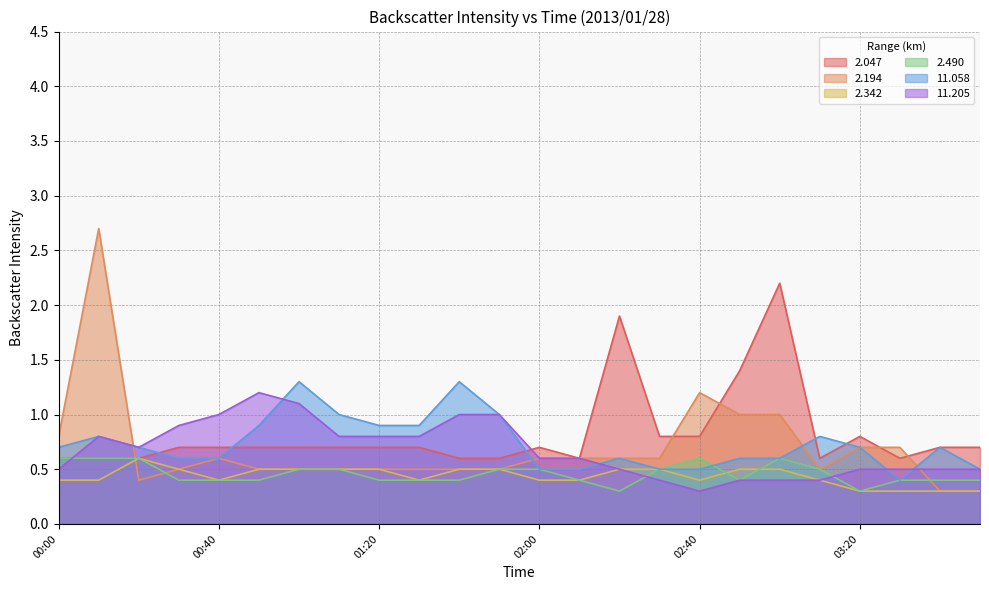

After their last crossing, which series has the higher values:   2.342 or   2.194?

  2.342